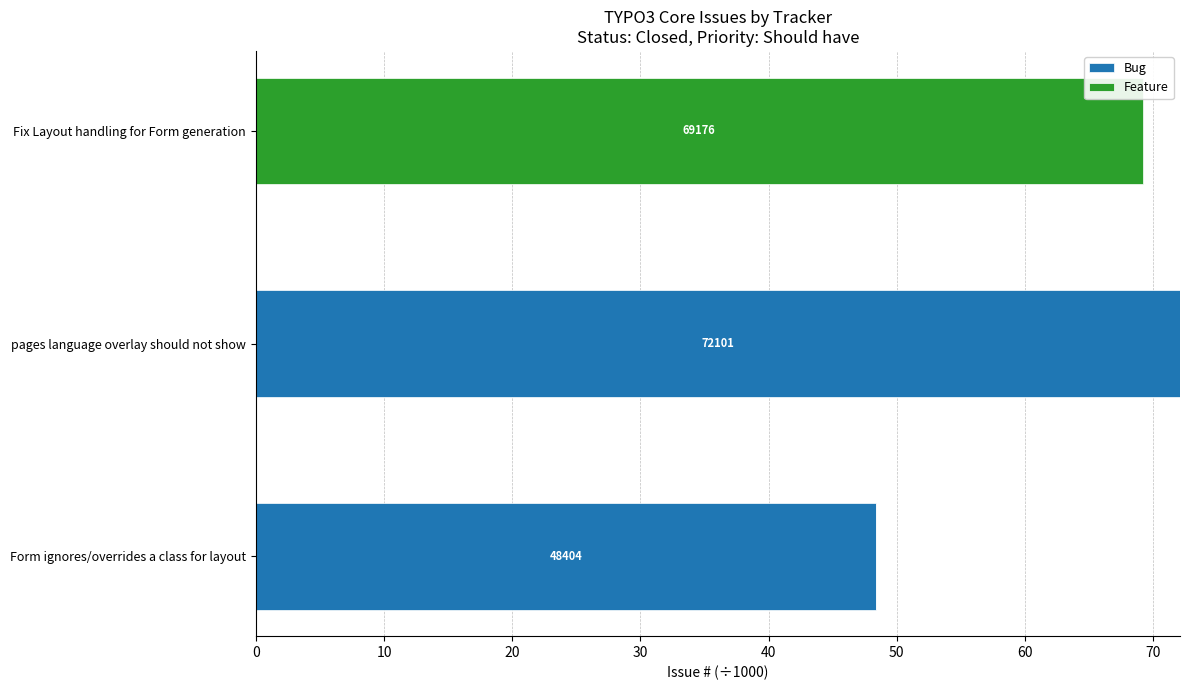

What are all the series names shown in the legend?

Bug, Feature